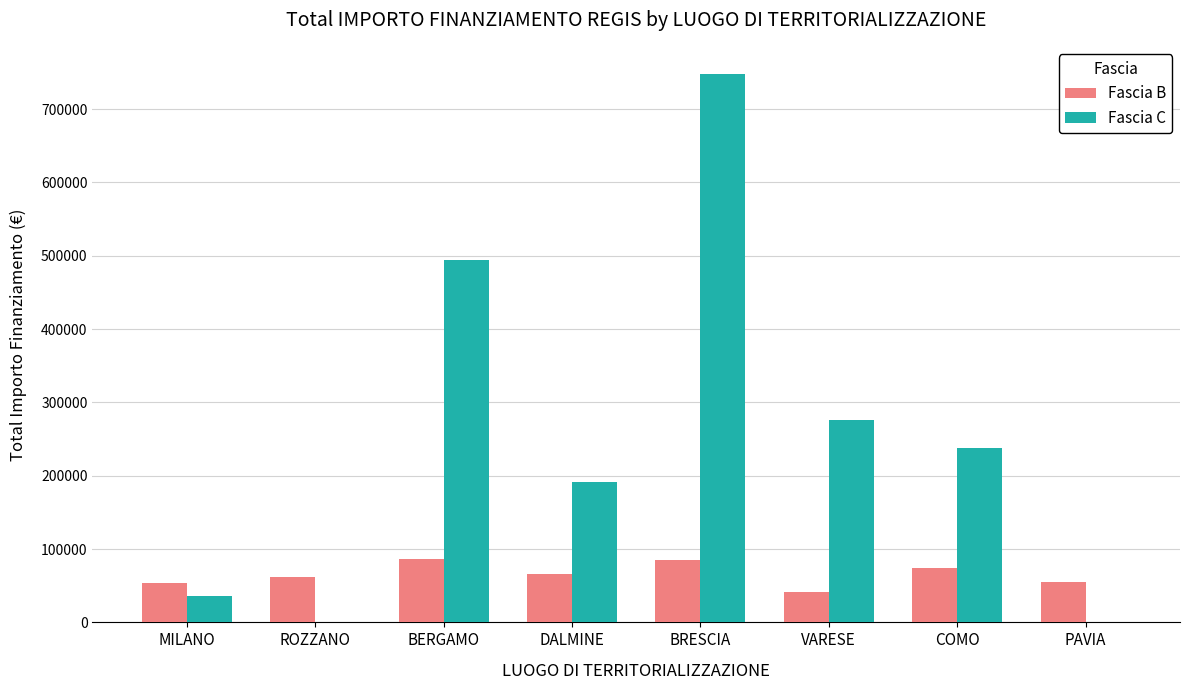

What are all the series names shown in the legend?

Fascia B, Fascia C